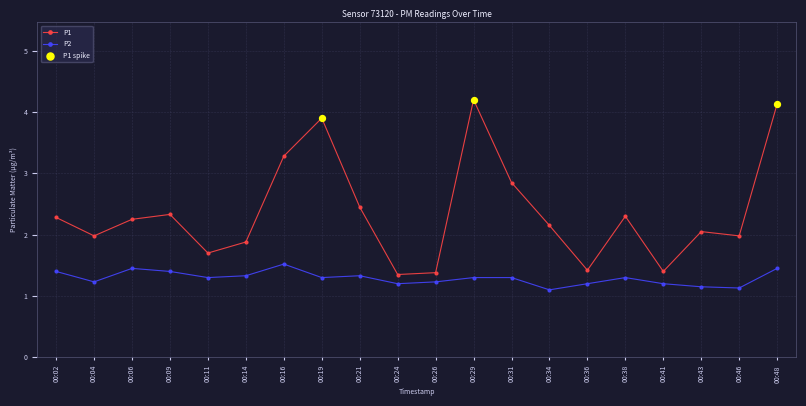

Is the value of P2 at 00:06 greater than the value of P1 at 00:09?

No